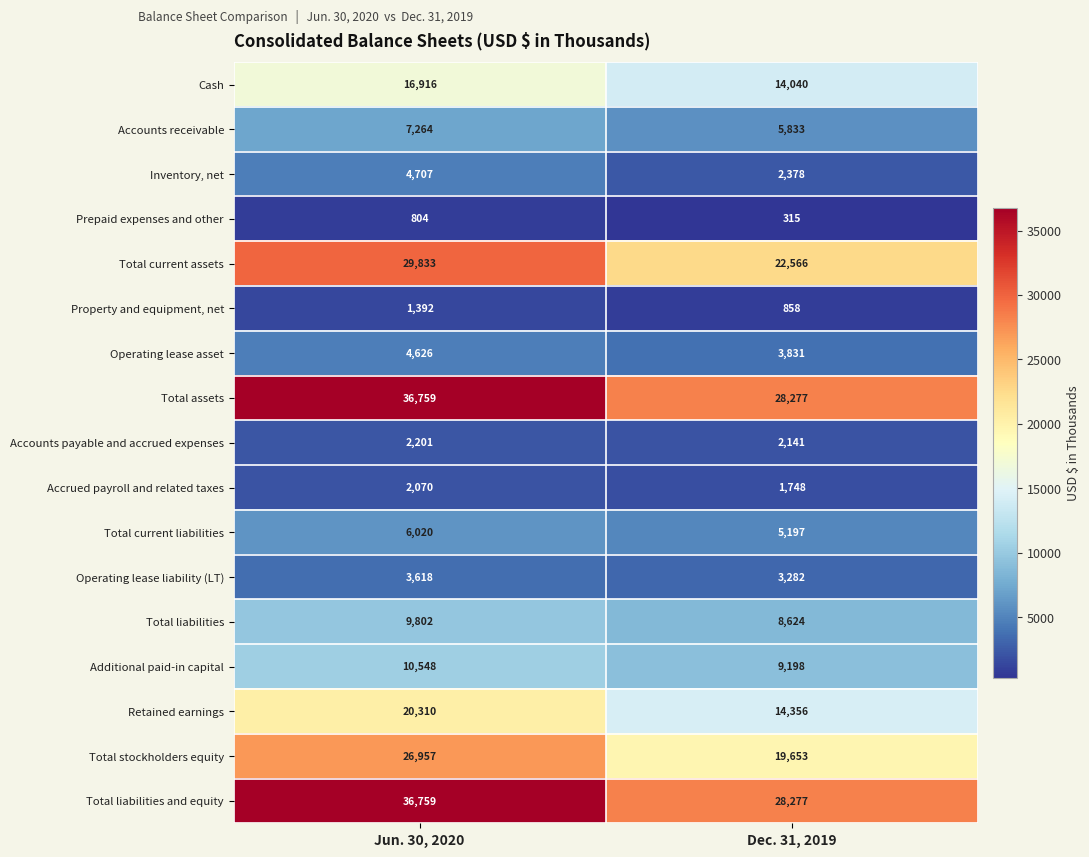

What is the difference between the highest and lowest values at Dec. 31, 2019?

27962